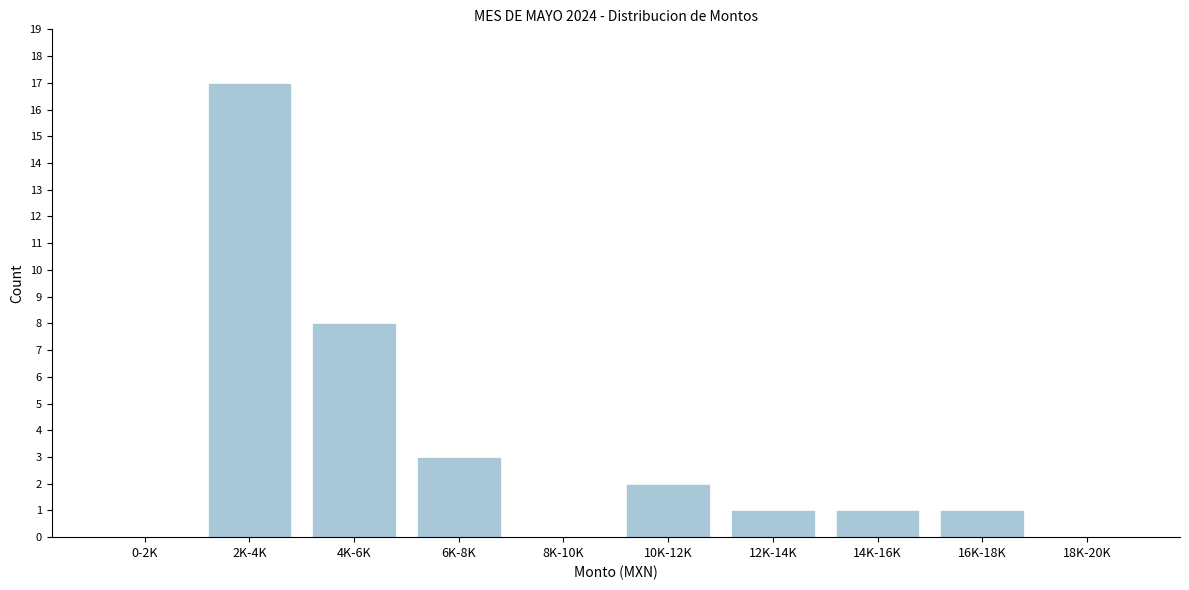

Reading left to right, list all the values displayed in this chart.

0-2K=0	2K-4K=17	4K-6K=8	6K-8K=3	8K-10K=0	10K-12K=2	12K-14K=1	14K-16K=1	16K-18K=1	18K-20K=0